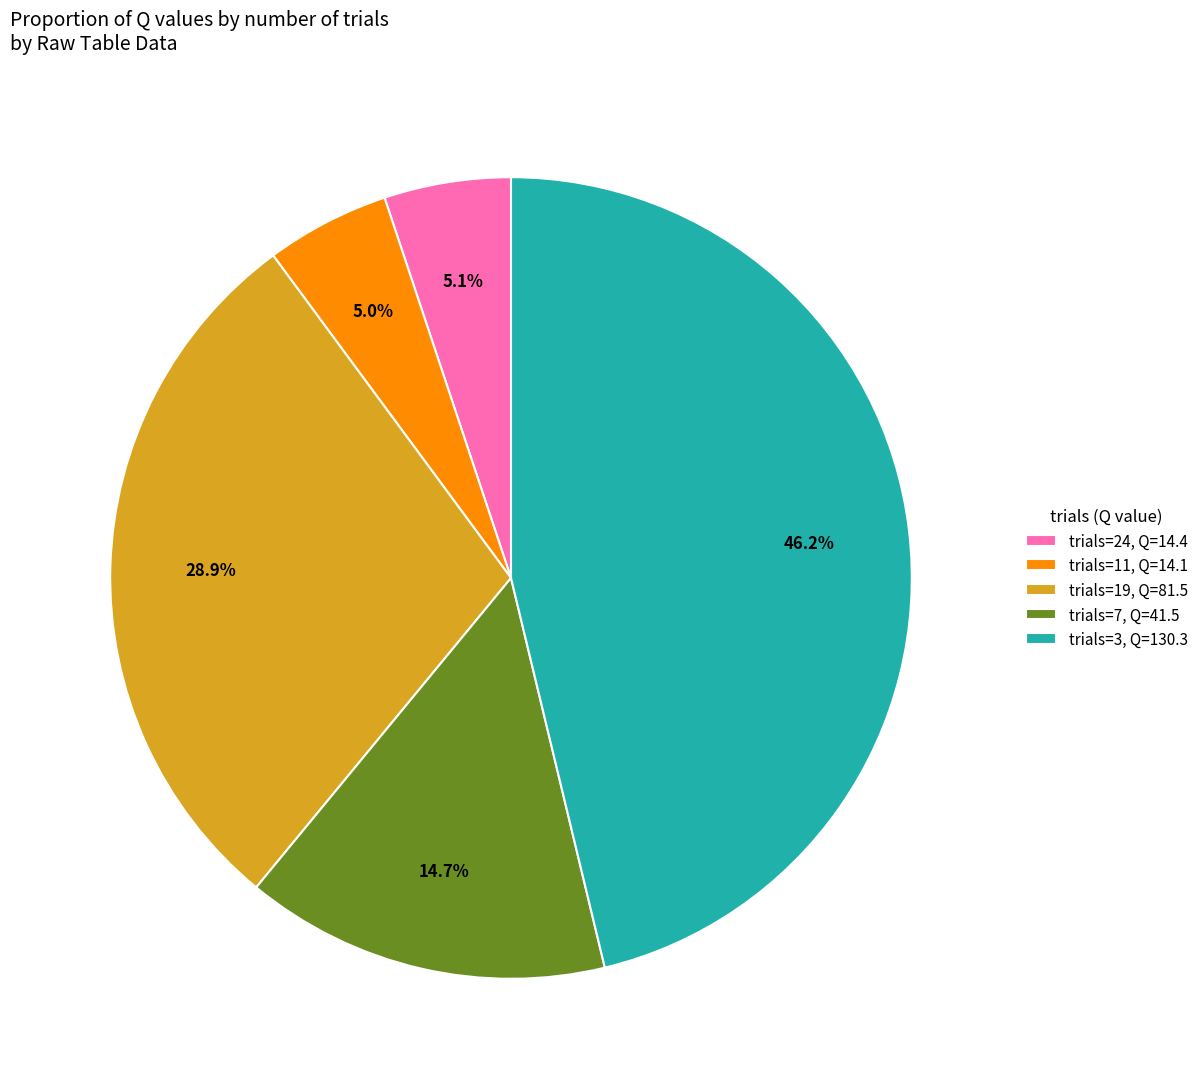

Does any single category account for the majority?

No